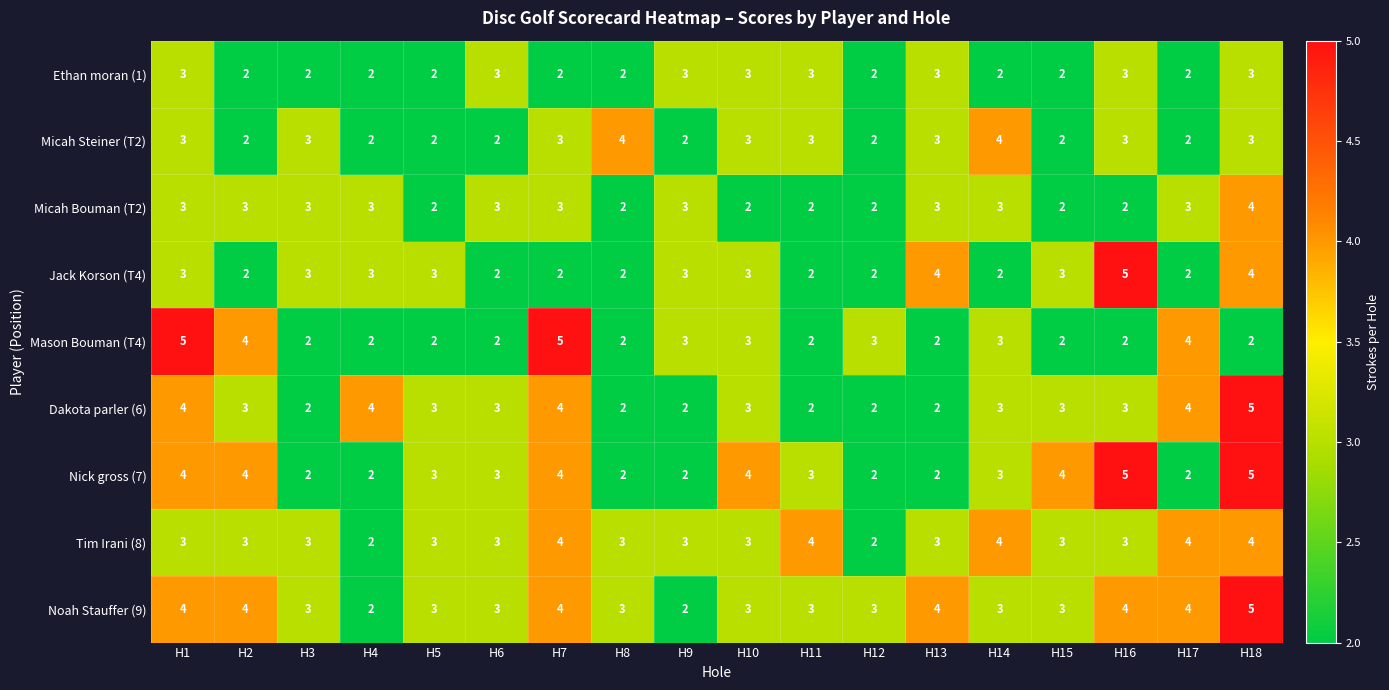

Which series has the largest total across all categories?

Noah Stauffer (9)